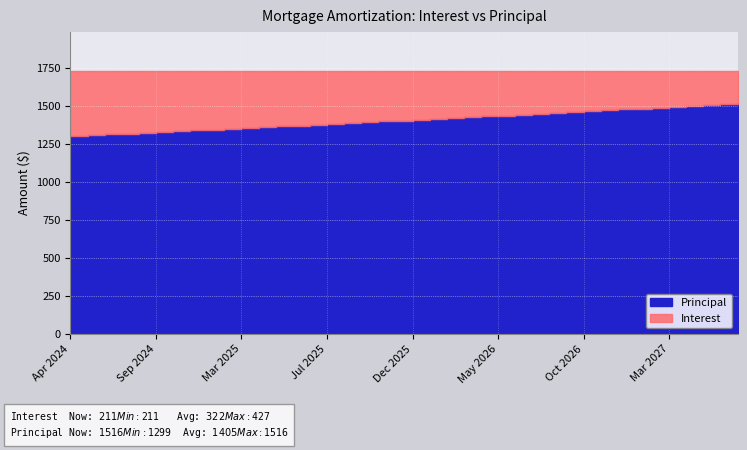

How many values in the Interest series exceed 326?

20